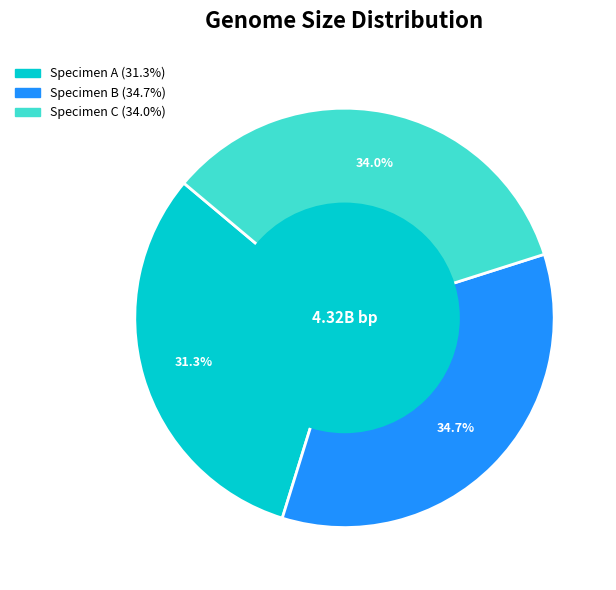

What percentage is the Specimen B slice, to the nearest percent?

35%